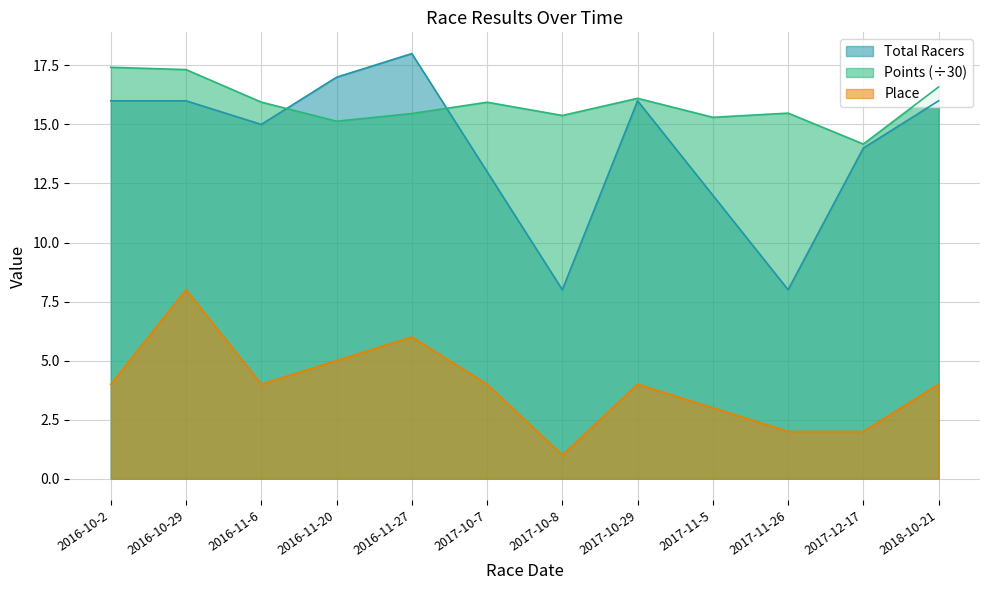

How many distinct data groups are displayed?

3